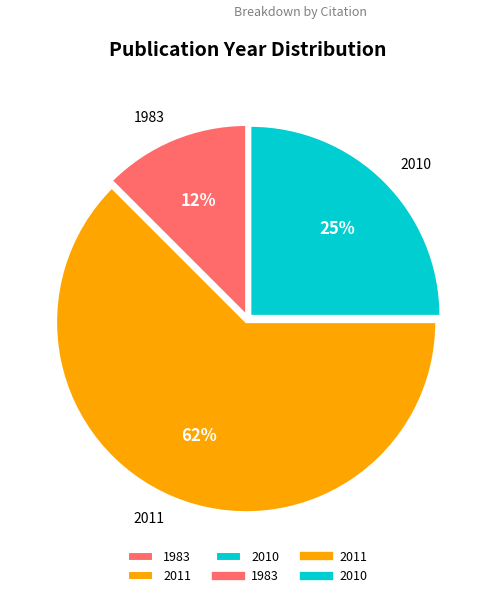

The 2011 slice represents 62% of the pie. True or false?

True